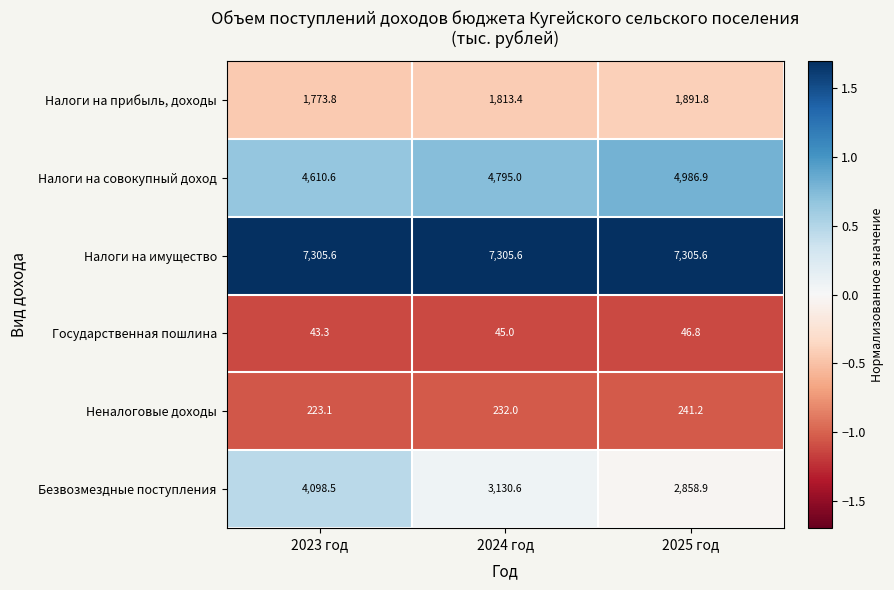

Is it true that Налоги на имущество equals 2618.4 at 2023 год?

False